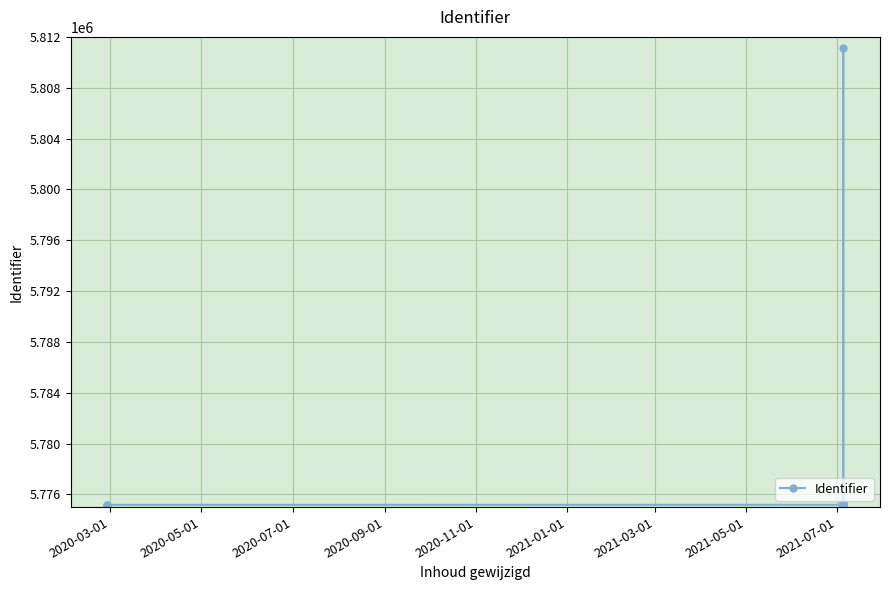

How many lines are shown in the chart?

1